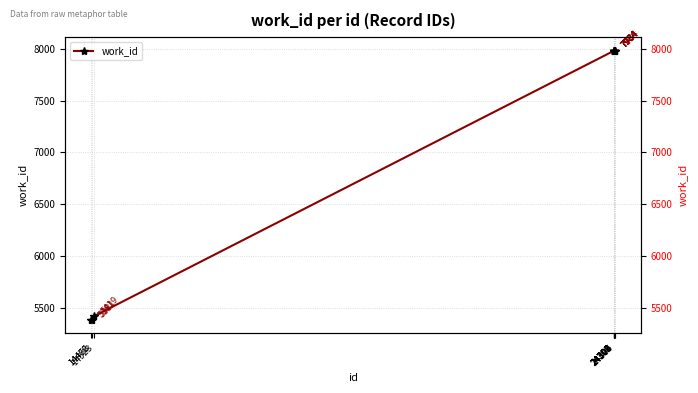

Between 14466 and 24304, which is larger?

24304